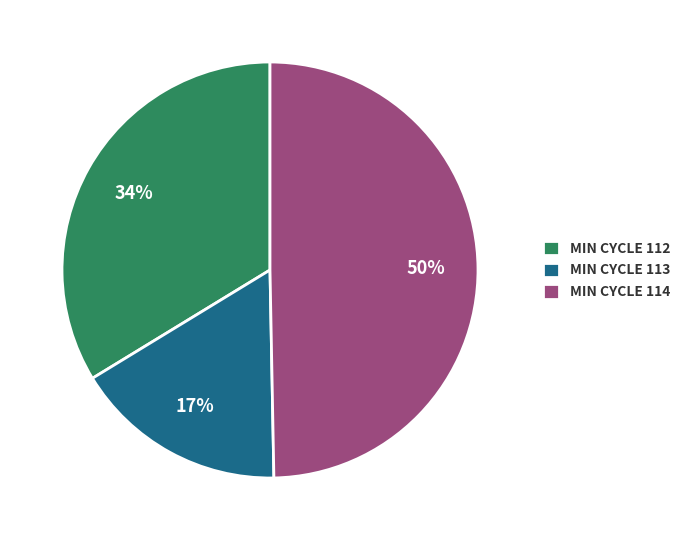

Which has a higher value, MIN CYCLE 113 or MIN CYCLE 112?

MIN CYCLE 112